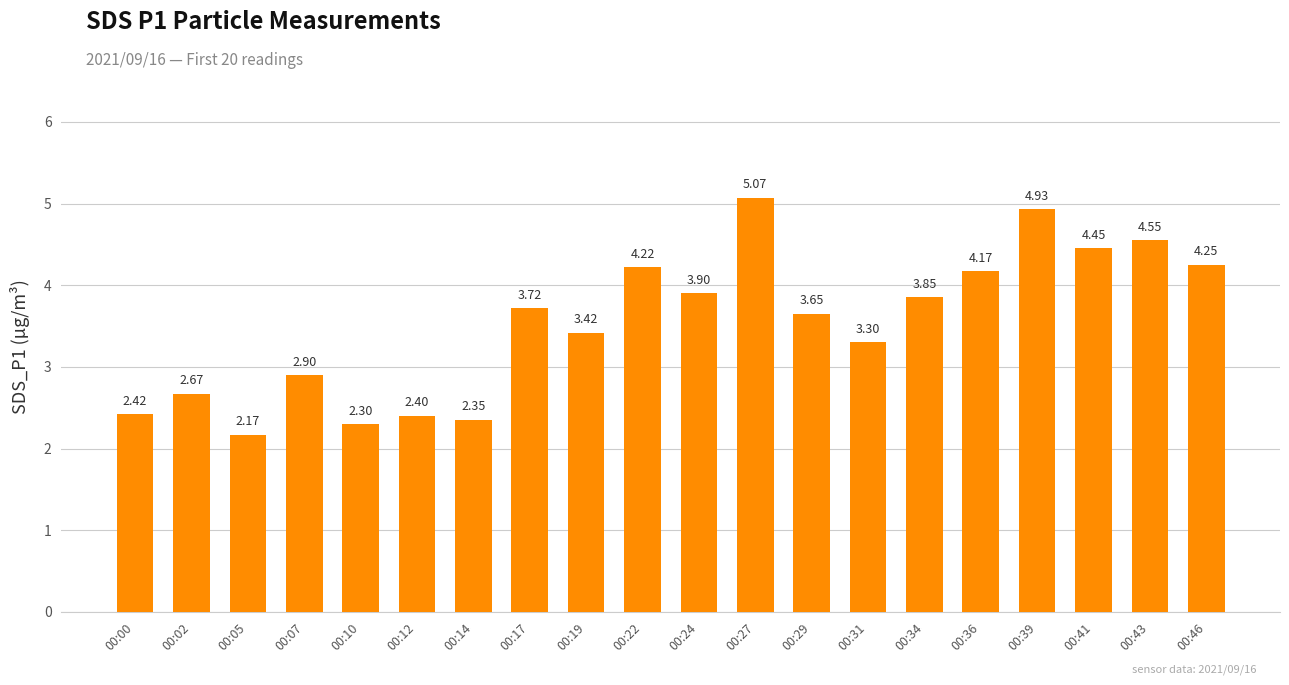

What is the ratio of the value at 00:31 to the value at 00:02?

1.2